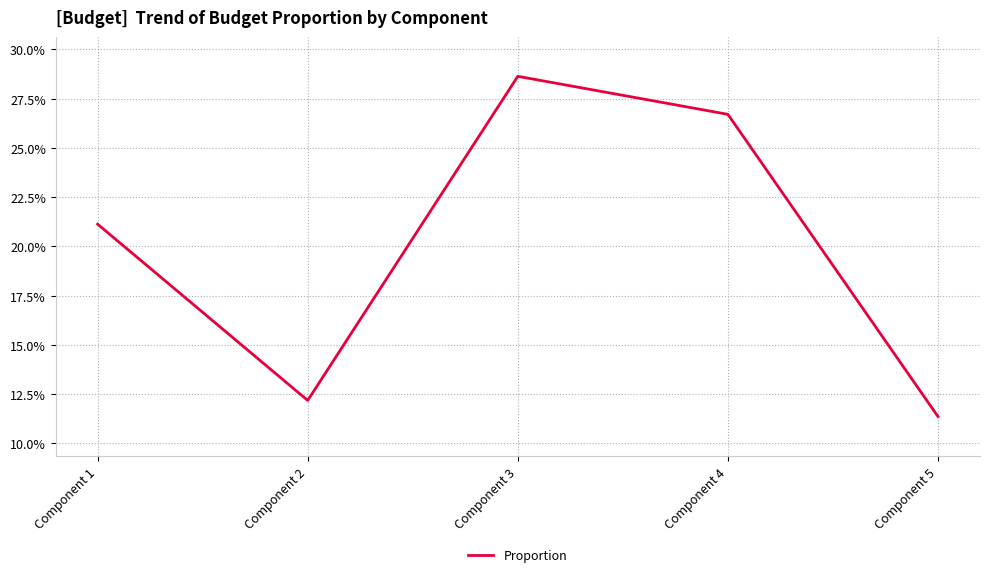

Does the chart have visible grid lines?

Yes